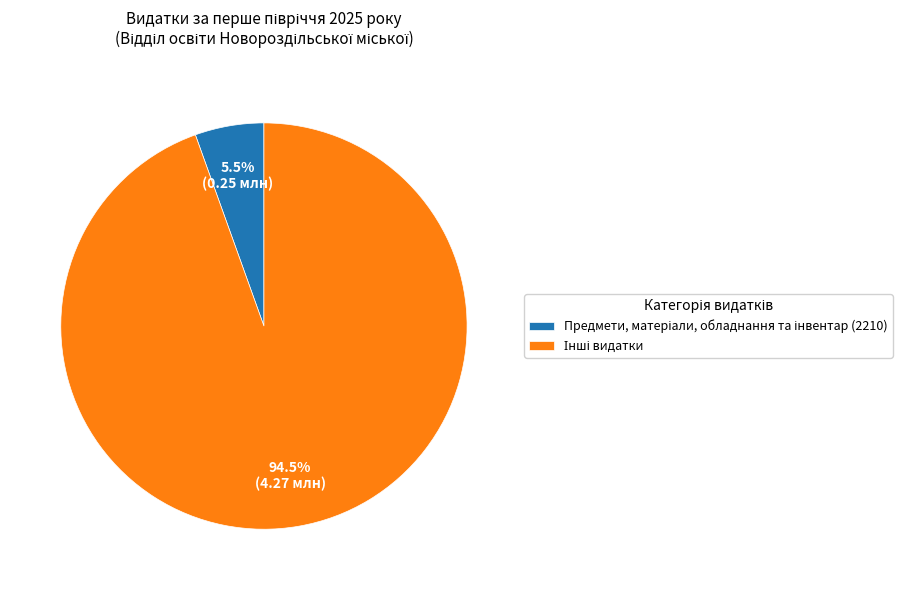

Is there a majority slice in this chart?

Yes